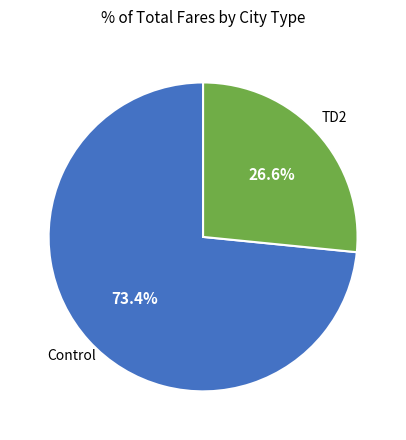

Is there any slice that represents more than half of the pie?

Yes